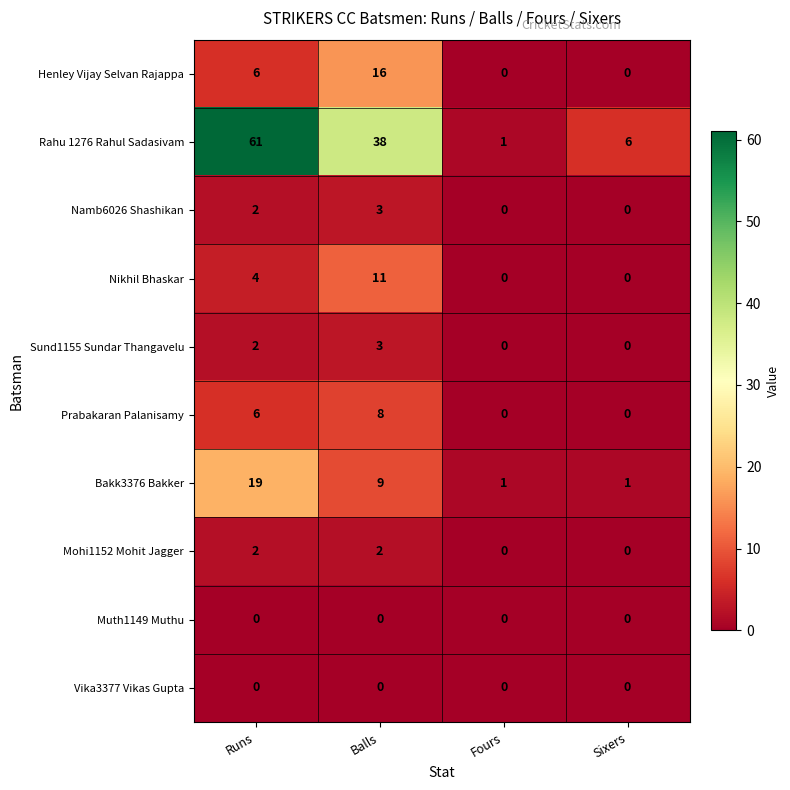

How many data points does each series have?

4